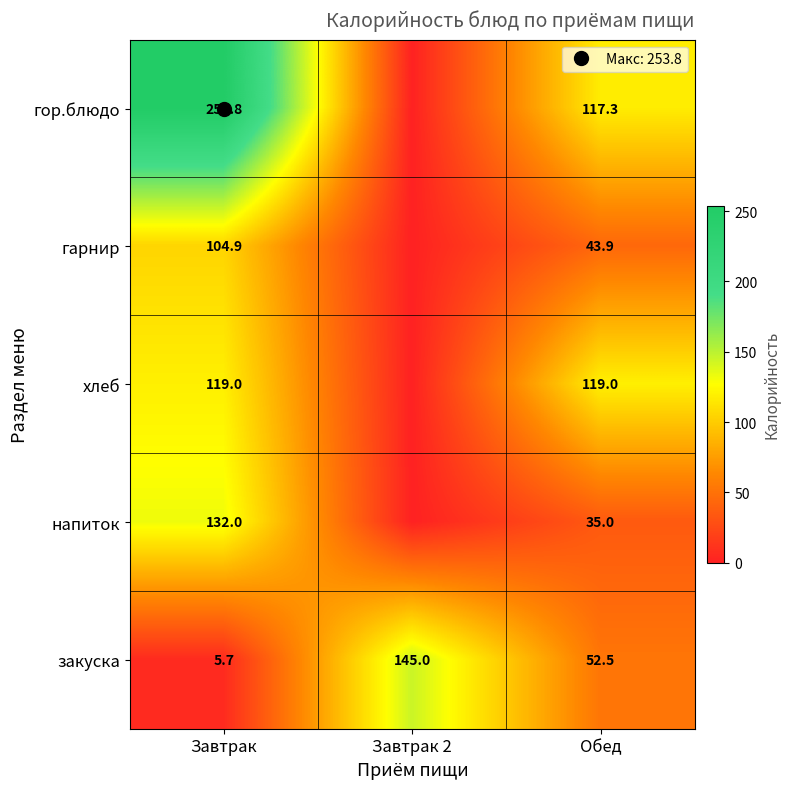

Which series changed the most between Завтрак and Обед?

гор.блюдо